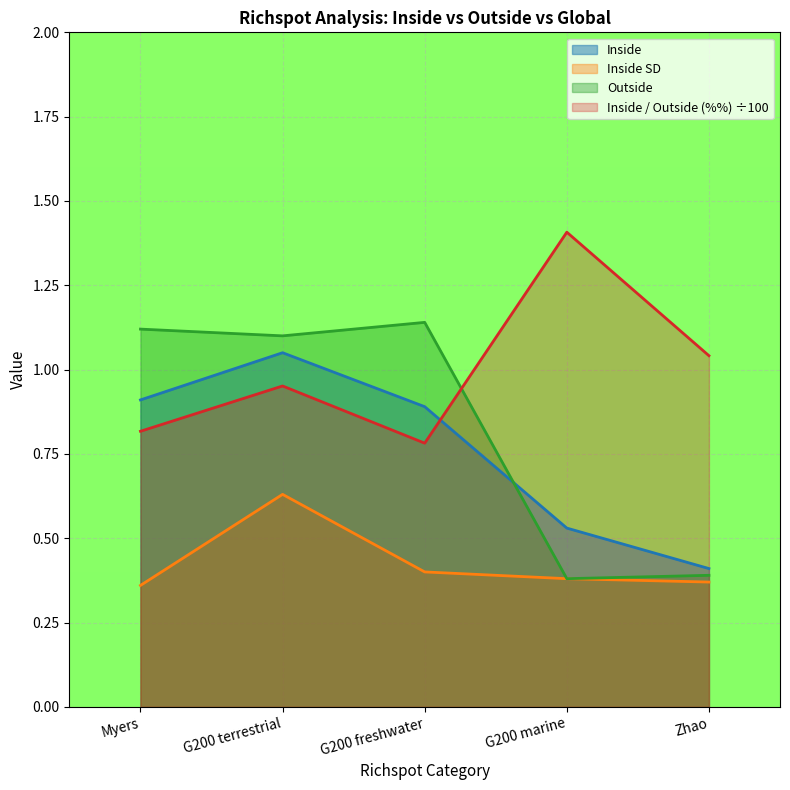

Which series ends up on top after the final intersection of Inside and Inside / Outside (%)?

Inside / Outside (%)